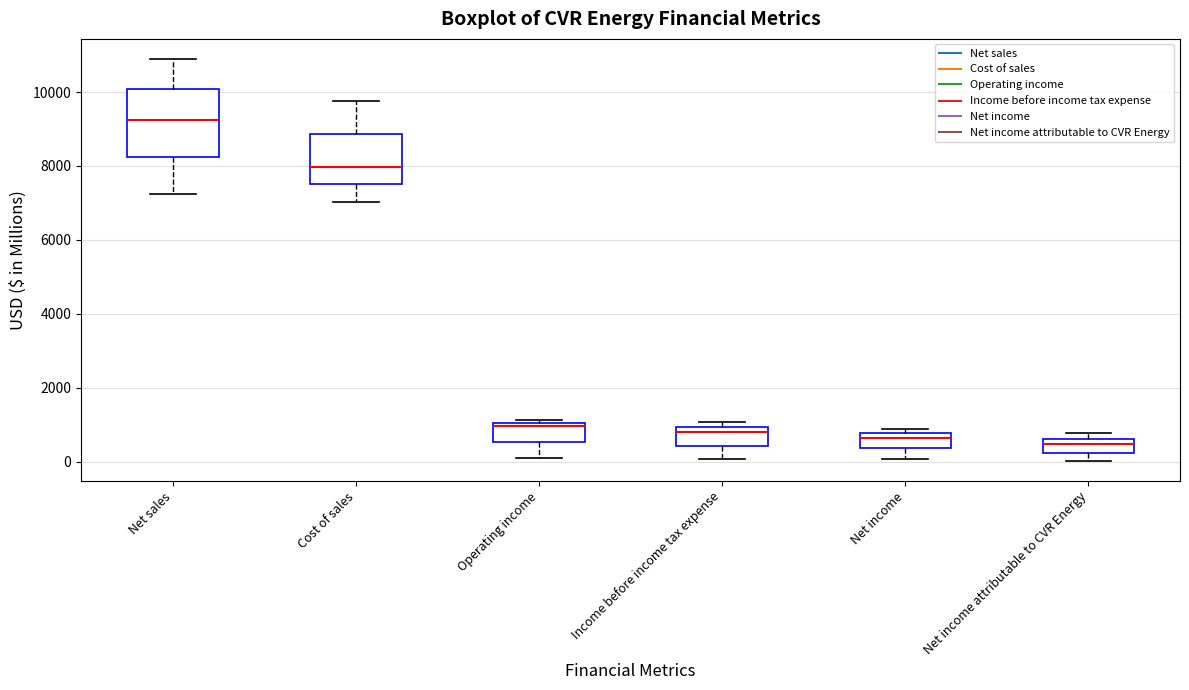

Where does the lower whisker of the box for Income before income tax expense end on the y-axis? The values are not printed on the chart, so give them approximately, as read against the axis.

0